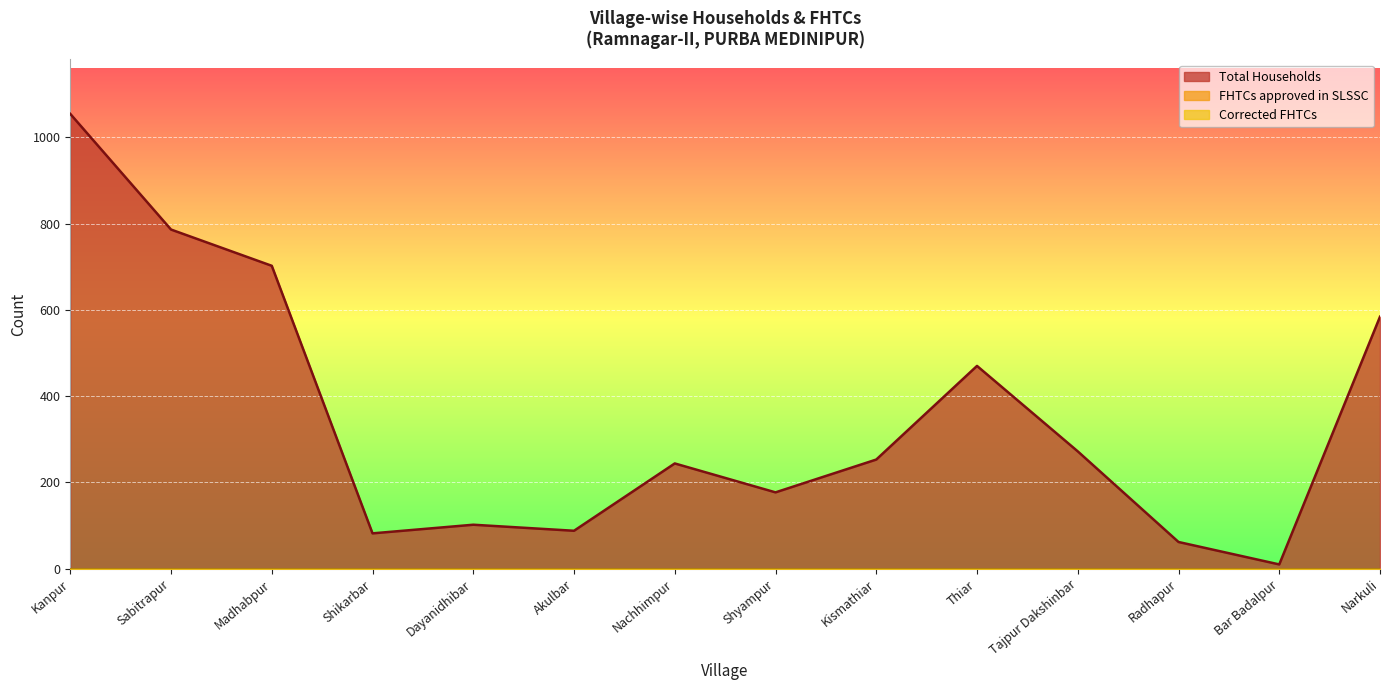

What are all the series names shown in the legend?

Total Households, FHTCs approved in SLSSC, Corrected FHTCs